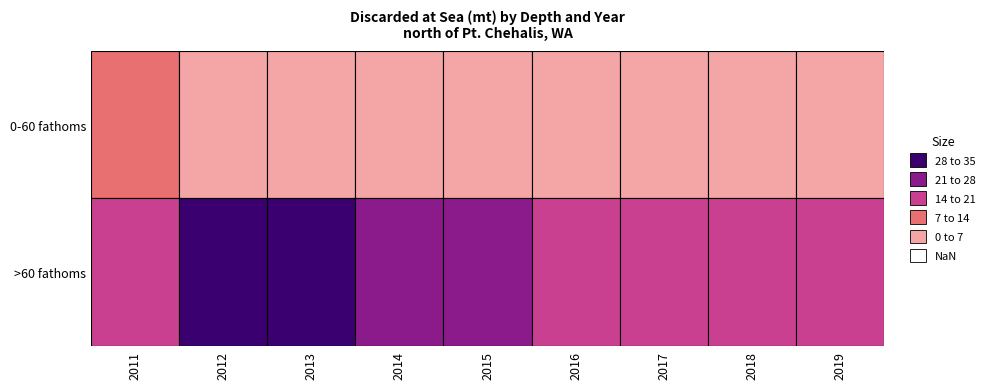

What is the sum of all 0-60 values?

27.0